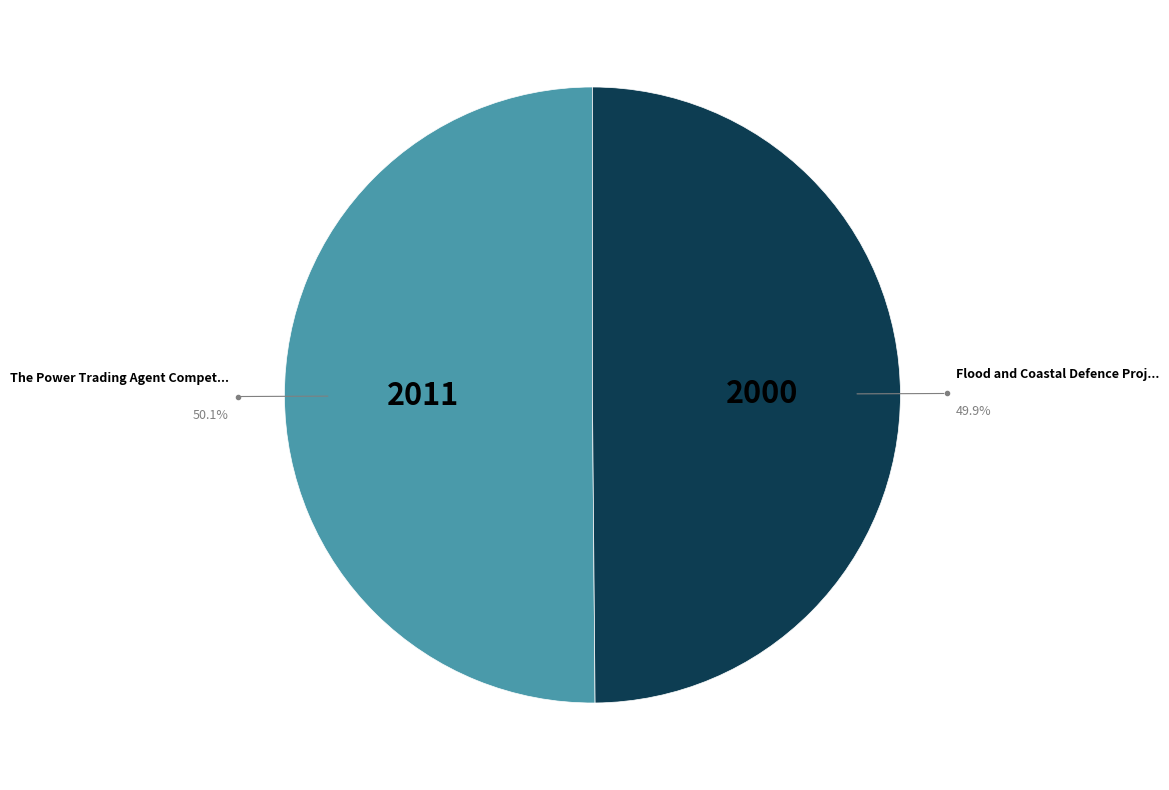

To the nearest percent, what is the average slice percentage?

50%